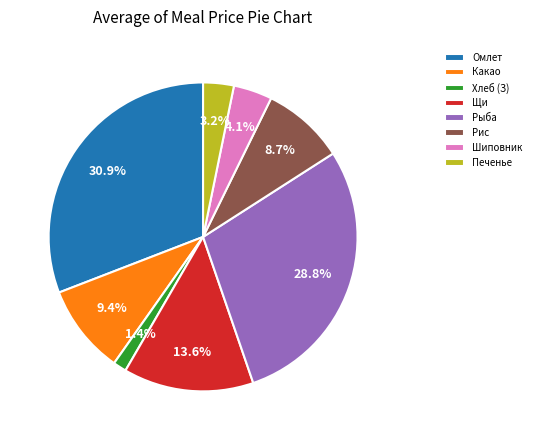

Which slice is the smallest?

Хлеб (З)